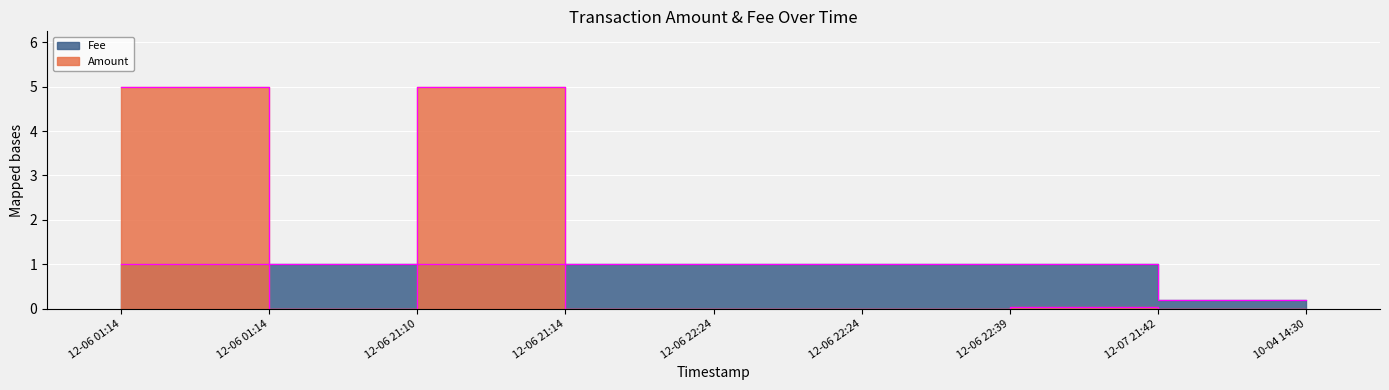

True or false: Amount has a value of 0.1 at 12-07 21:42.

False